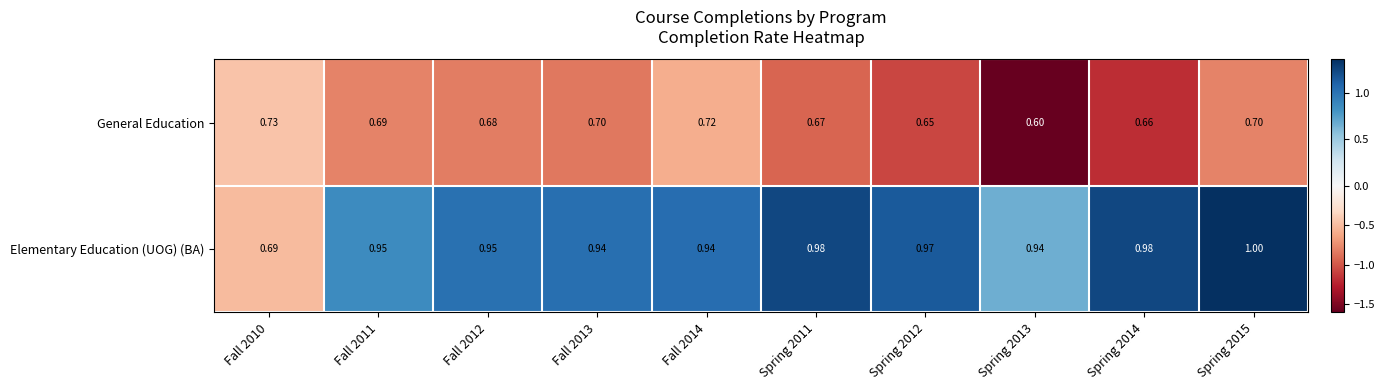

Which series has the largest total across all categories?

Elementary Education (UOG) (BA)